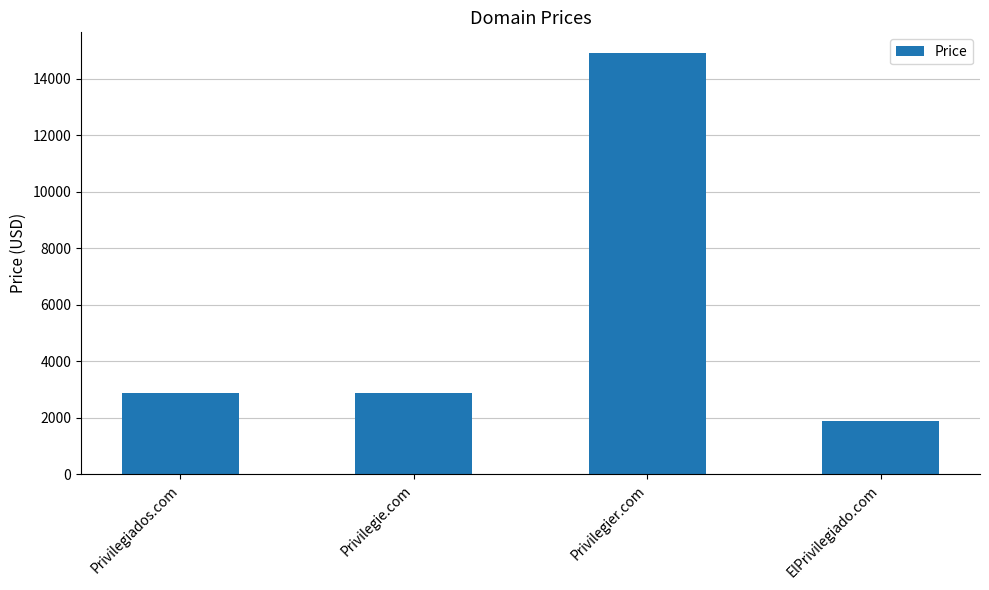

What position from the right is Privilegiados.com?

4